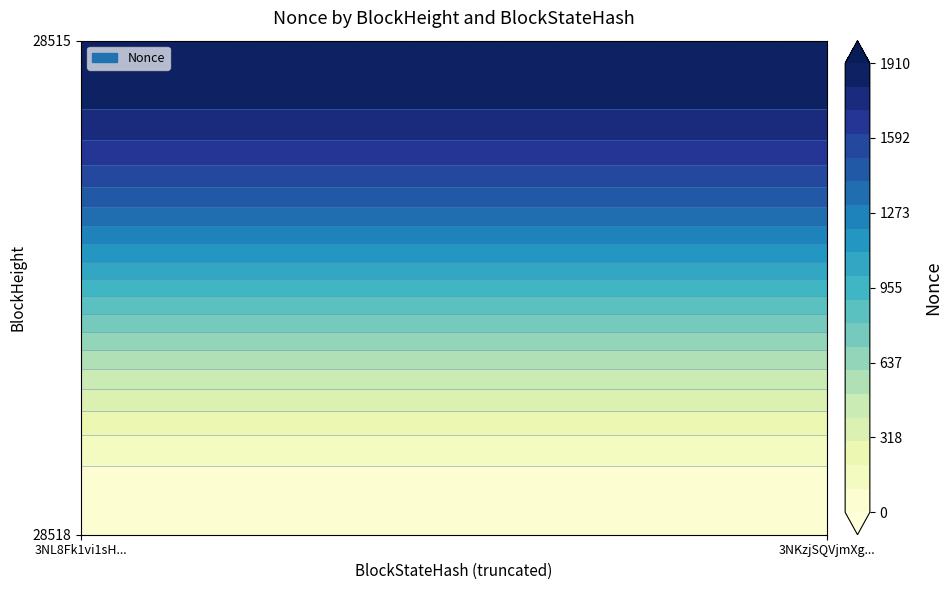

What is the difference between the maximum and minimum values in the 28515 series?

1910